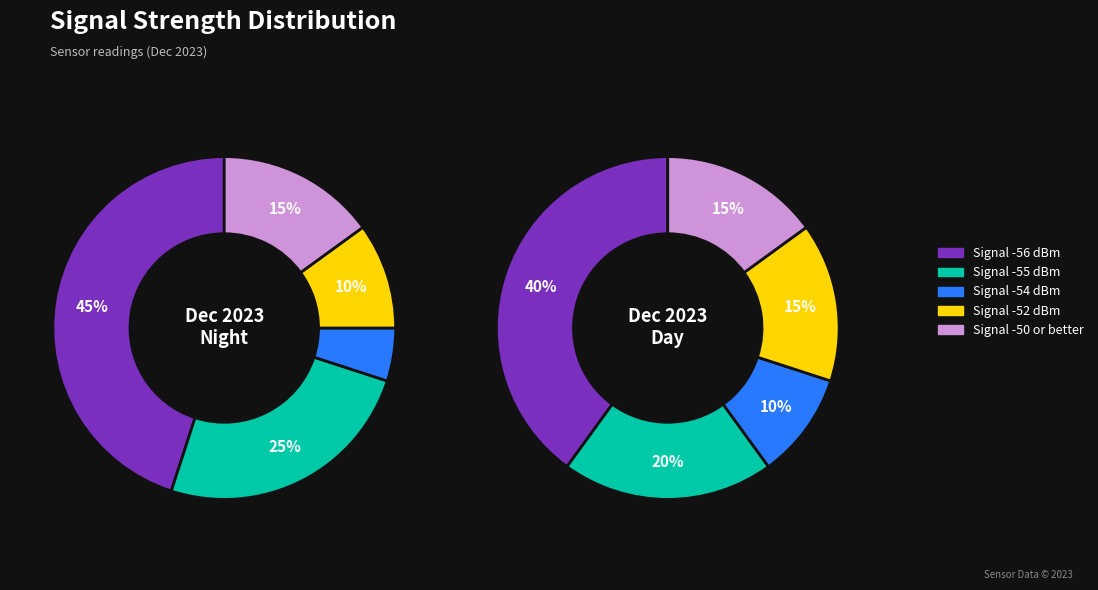

What is the largest slice in the pie chart?

-56